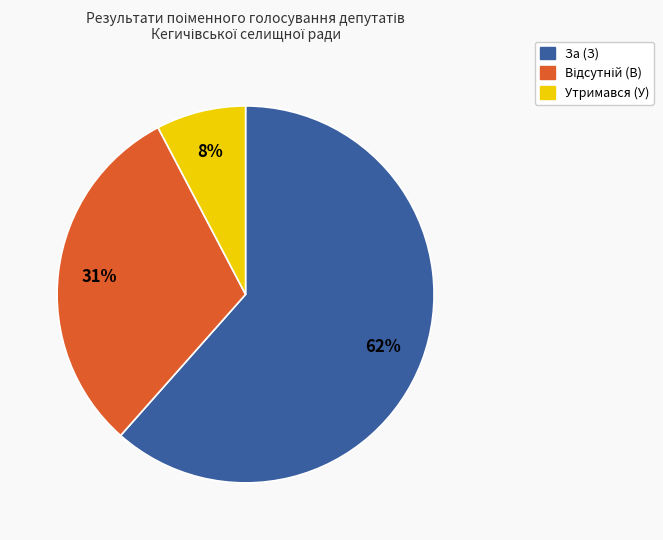

Is there a majority slice in this chart?

Yes